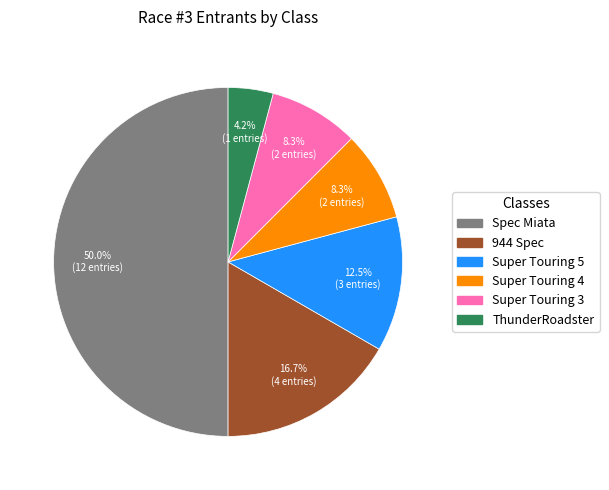

Which slice is the largest?

Spec Miata